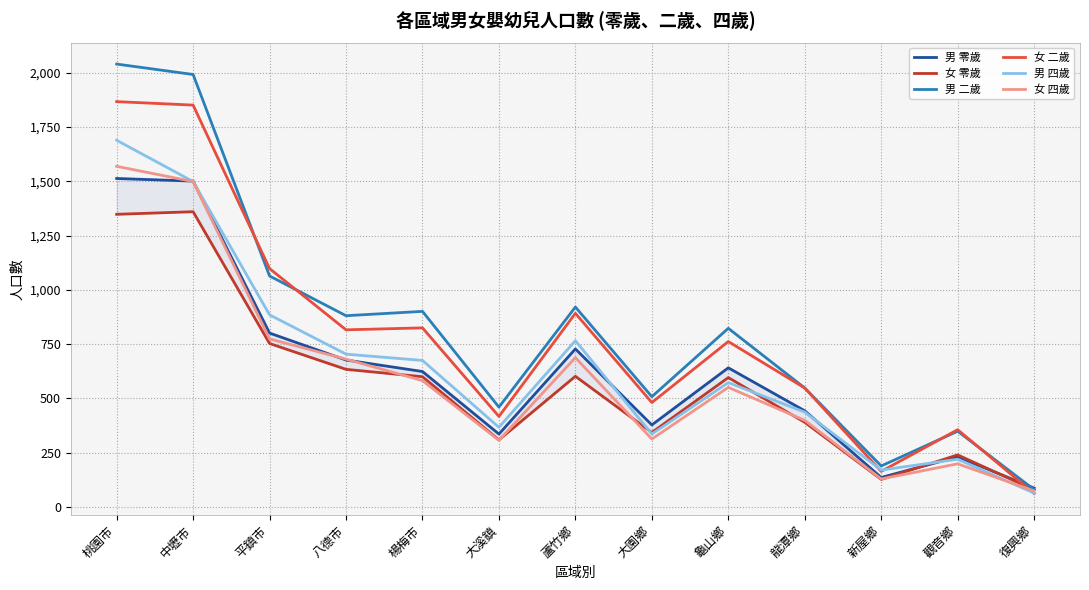

Is it true that 女 二歲 equals 1449 at 八德市?

False